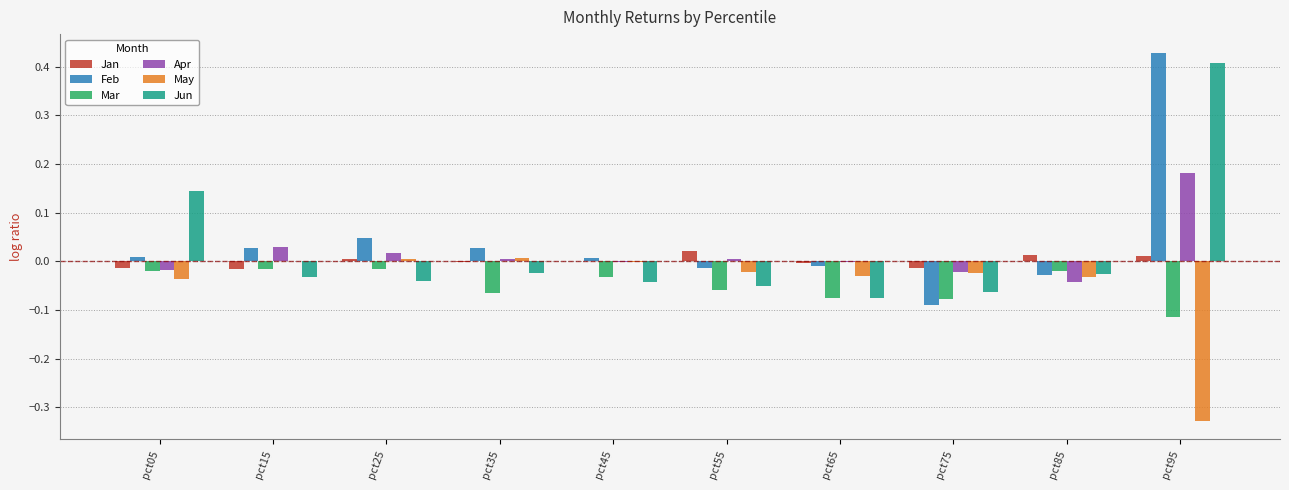

What are all the series names shown in the legend?

Jan, Feb, Mar, Apr, May, Jun